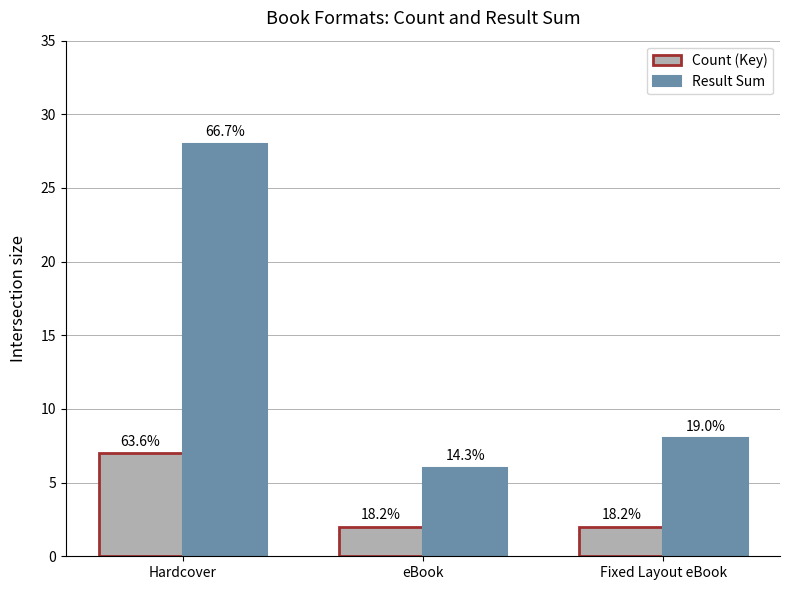

Does the chart contain stacked bars?

No